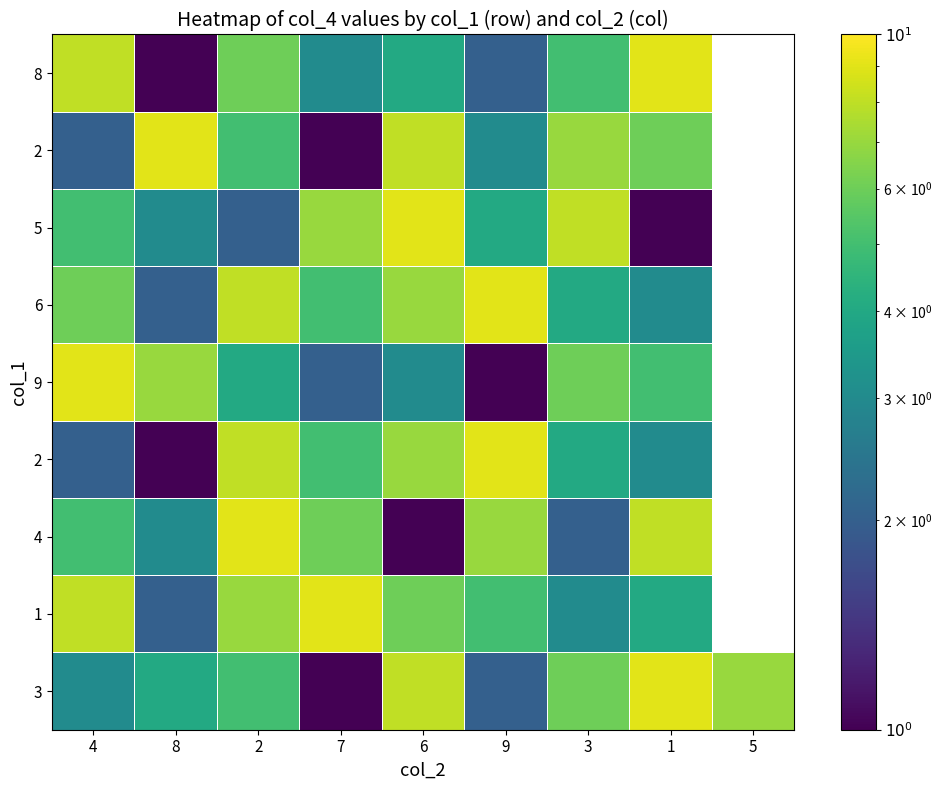

Which category has the lowest value across all series?

7